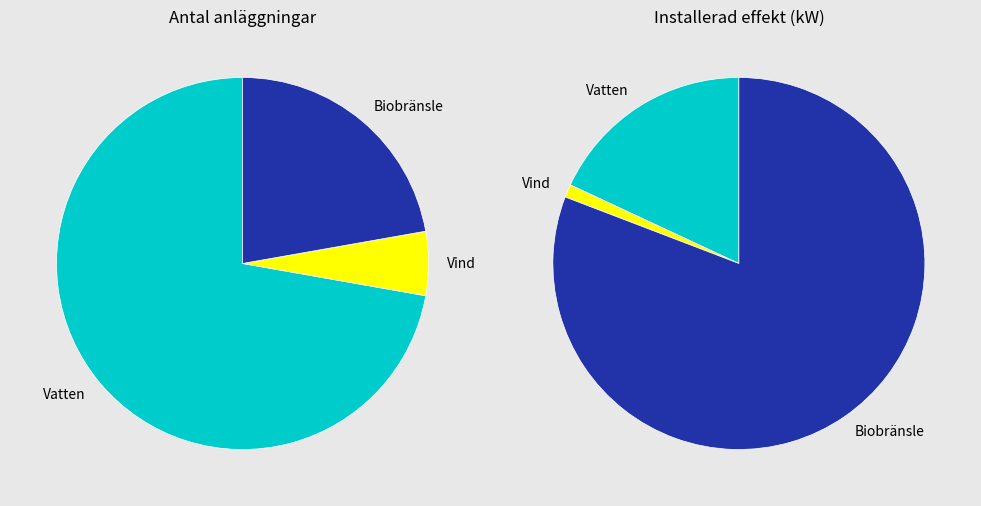

Between Vatten and Biobränsle / torv / fossilt, which is larger?

Vatten